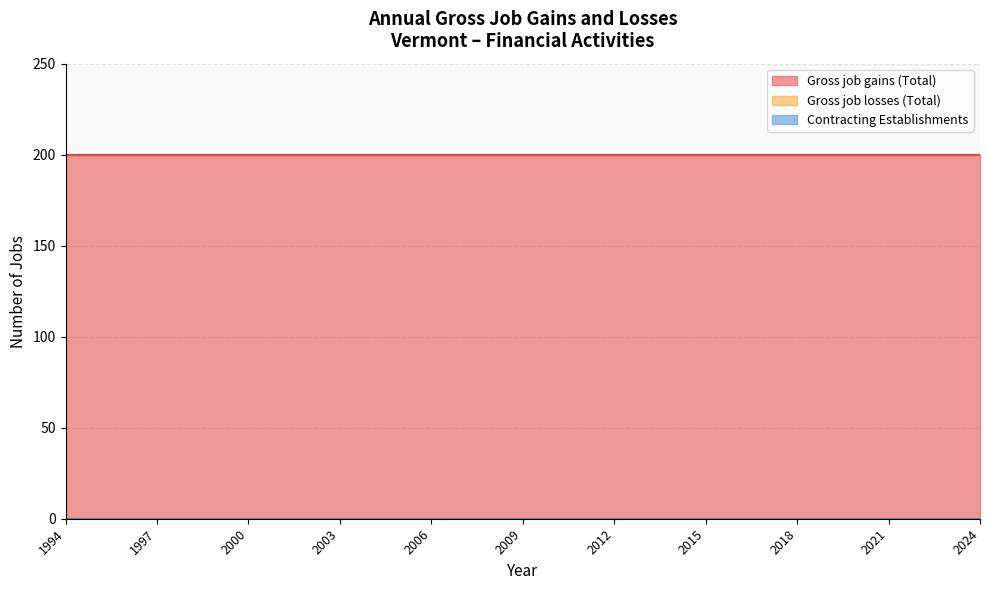

Reading left to right, extract all data points from this chart.

Gross job gains (Total): 1994=200	1995=200	1996=200	1997=200	1998=200	1999=200	2000=200	2001=200	2002=200	2003=200	2004=200	2005=200	2006=200	2007=200	2008=200	2009=200	2010=200	2011=200	2012=200	2013=200	2014=200	2015=200	2016=200	2017=200	2018=200	2019=200	2020=200	2021=200	2022=200	2023=200	2024=200
Gross job losses (Total): 1994=0	1995=0	1996=0	1997=0	1998=0	1999=0	2000=0	2001=0	2002=0	2003=0	2004=0	2005=0	2006=0	2007=0	2008=0	2009=0	2010=0	2011=0	2012=0	2013=0	2014=0	2015=0	2016=0	2017=0	2018=0	2019=0	2020=0	2021=0	2022=0	2023=0	2024=0
Contracting Establishments: 1994=0	1995=0	1996=0	1997=0	1998=0	1999=0	2000=0	2001=0	2002=0	2003=0	2004=0	2005=0	2006=0	2007=0	2008=0	2009=0	2010=0	2011=0	2012=0	2013=0	2014=0	2015=0	2016=0	2017=0	2018=0	2019=0	2020=0	2021=0	2022=0	2023=0	2024=0